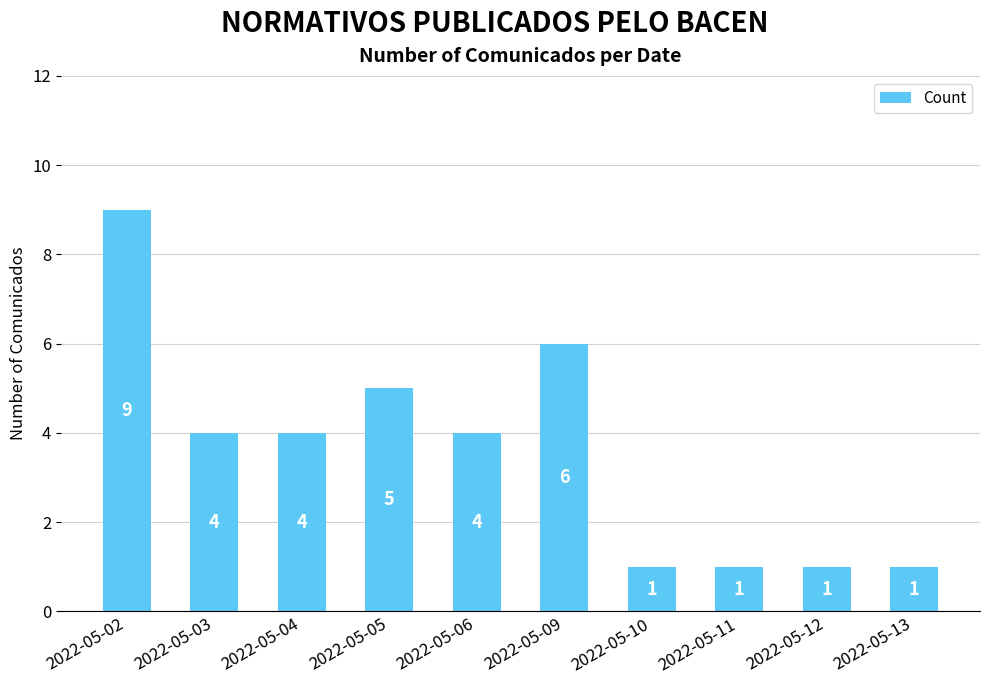

Count the number of categories in the chart.

10